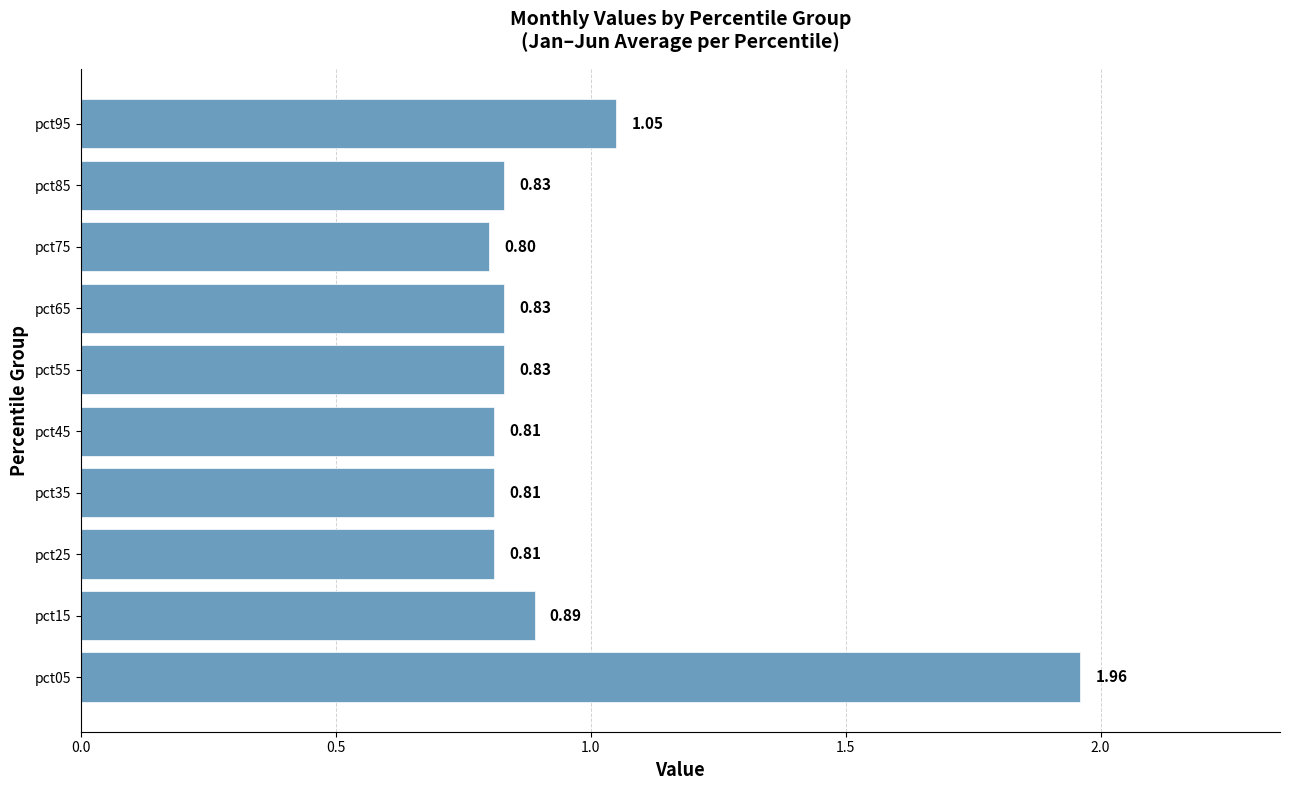

What is the change in value from pct05 to pct95?

-0.9